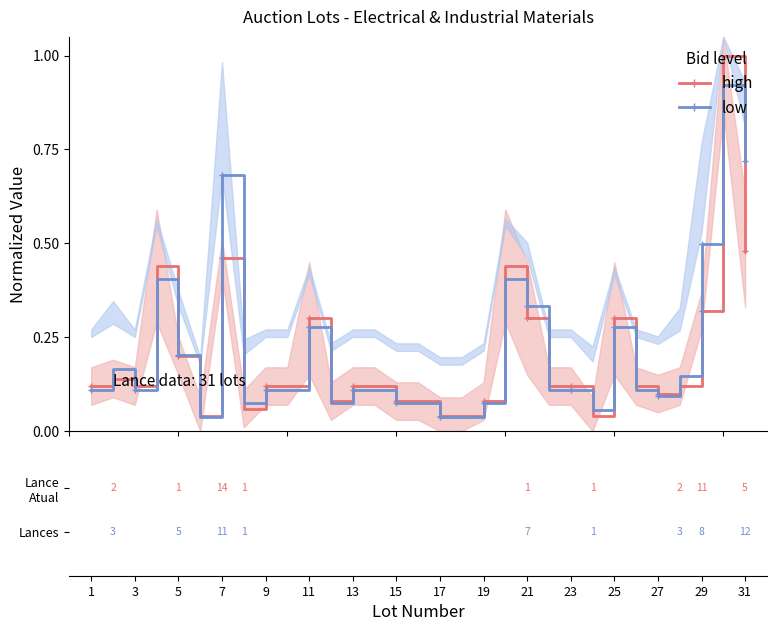

In low, how many points are lower than both neighbors (excluding endpoints)?

6